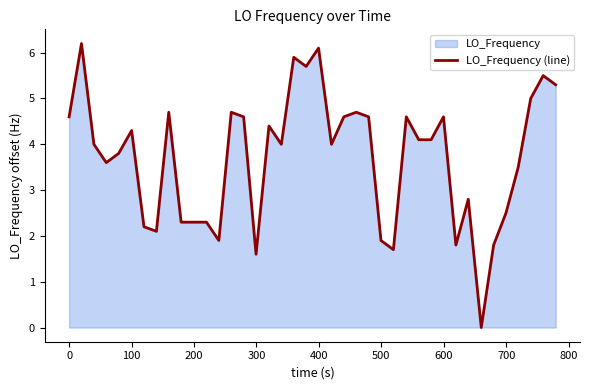

How many lines are shown in the chart?

1